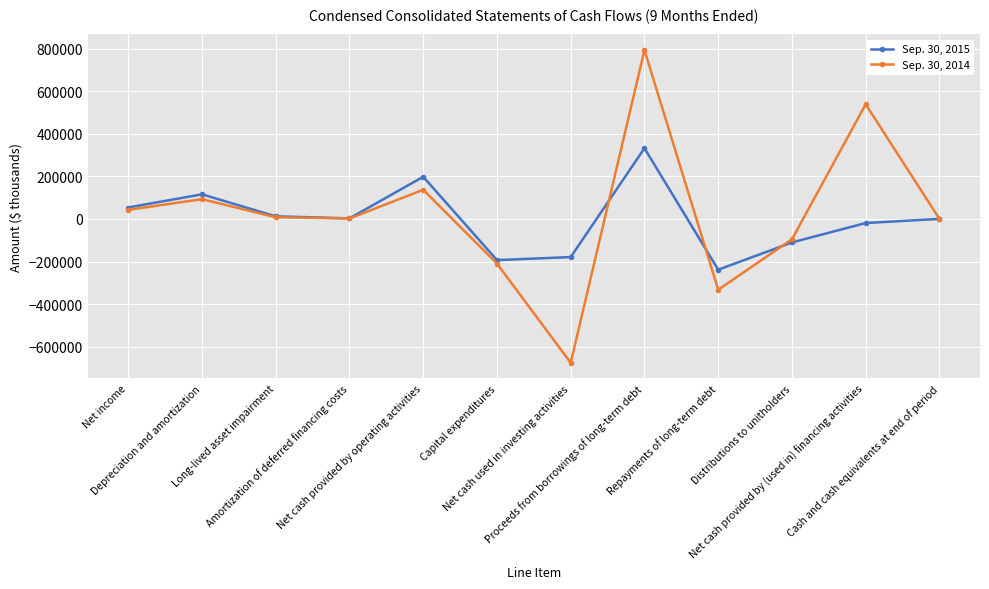

Rank the series by their maximum value, from lowest to highest.

Sep. 30, 2015, Sep. 30, 2014